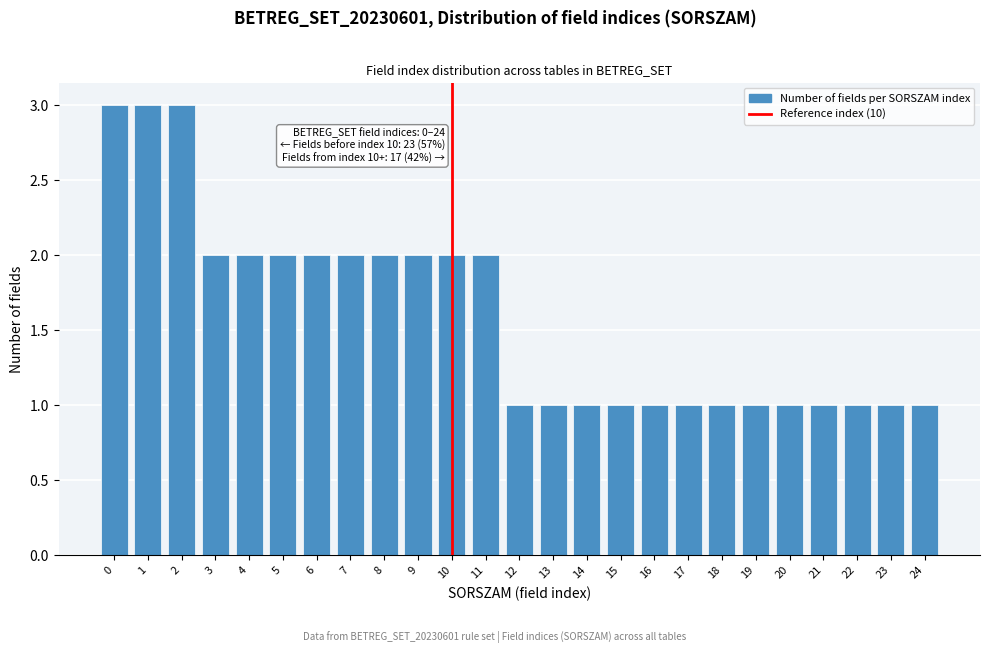

Reading left to right, what are all the values shown in this chart?

0=3	1=3	2=3	3=2	4=2	5=2	6=2	7=2	8=2	9=2	10=2	11=2	12=1	13=1	14=1	15=1	16=1	17=1	18=1	19=1	20=1	21=1	22=1	23=1	24=1